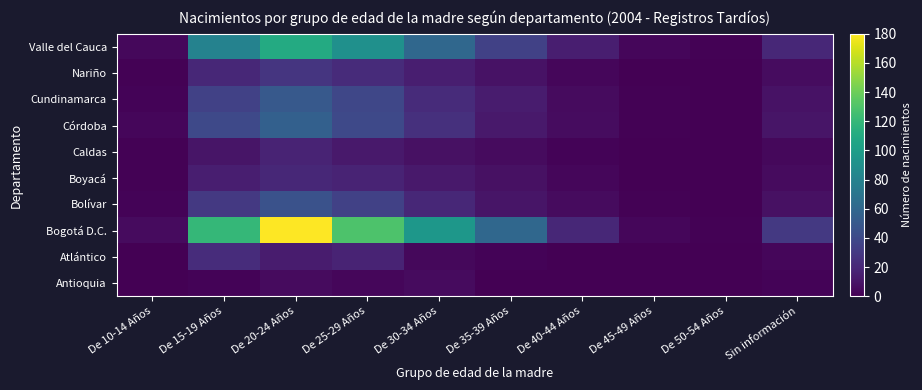

Reading right to left, what are all the values shown in this chart?

Antioquia: Sin información=2	De 50-54 Años=0	De 45-49 Años=0	De 40-44 Años=0	De 35-39 Años=0	De 30-34 Años=5	De 25-29 Años=3	De 20-24 Años=5	De 15-19 Años=2	De 10-14 Años=0
Atlántico: Sin información=3	De 50-54 Años=0	De 45-49 Años=0	De 40-44 Años=0	De 35-39 Años=2	De 30-34 Años=4	De 25-29 Años=18	De 20-24 Años=14	De 15-19 Años=23	De 10-14 Años=0
Bogotá D.C.: Sin información=30	De 50-54 Años=1	De 45-49 Años=3	De 40-44 Años=20	De 35-39 Años=60	De 30-34 Años=95	De 25-29 Años=130	De 20-24 Años=180	De 15-19 Años=120	De 10-14 Años=5
Bolívar: Sin información=8	De 50-54 Años=0	De 45-49 Años=1	De 40-44 Años=5	De 35-39 Años=10	De 30-34 Años=20	De 25-29 Años=35	De 20-24 Años=45	De 15-19 Años=30	De 10-14 Años=2
Boyacá: Sin información=5	De 50-54 Años=0	De 45-49 Años=0	De 40-44 Años=3	De 35-39 Años=8	De 30-34 Años=12	De 25-29 Años=18	De 20-24 Años=20	De 15-19 Años=15	De 10-14 Años=1
Caldas: Sin información=4	De 50-54 Años=0	De 45-49 Años=0	De 40-44 Años=2	De 35-39 Años=5	De 30-34 Años=8	De 25-29 Años=12	De 20-24 Años=18	De 15-19 Años=10	De 10-14 Años=1
Córdoba: Sin información=10	De 50-54 Años=0	De 45-49 Años=1	De 40-44 Años=6	De 35-39 Años=12	De 30-34 Años=25	De 25-29 Años=40	De 20-24 Años=55	De 15-19 Años=40	De 10-14 Años=3
Cundinamarca: Sin información=9	De 50-54 Años=0	De 45-49 Años=1	De 40-44 Años=5	De 35-39 Años=14	De 30-34 Años=22	De 25-29 Años=38	De 20-24 Años=50	De 15-19 Años=35	De 10-14 Años=2
Nariño: Sin información=6	De 50-54 Años=0	De 45-49 Años=0	De 40-44 Años=3	De 35-39 Años=9	De 30-34 Años=15	De 25-29 Años=22	De 20-24 Años=28	De 15-19 Años=20	De 10-14 Años=1
Valle del Cauca: Sin información=20	De 50-54 Años=1	De 45-49 Años=3	De 40-44 Años=15	De 35-39 Años=35	De 30-34 Años=60	De 25-29 Años=90	De 20-24 Años=110	De 15-19 Años=80	De 10-14 Años=4